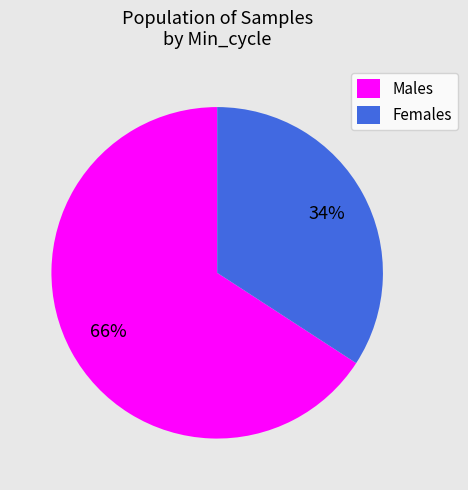

Which category has the smallest portion of the pie?

Females